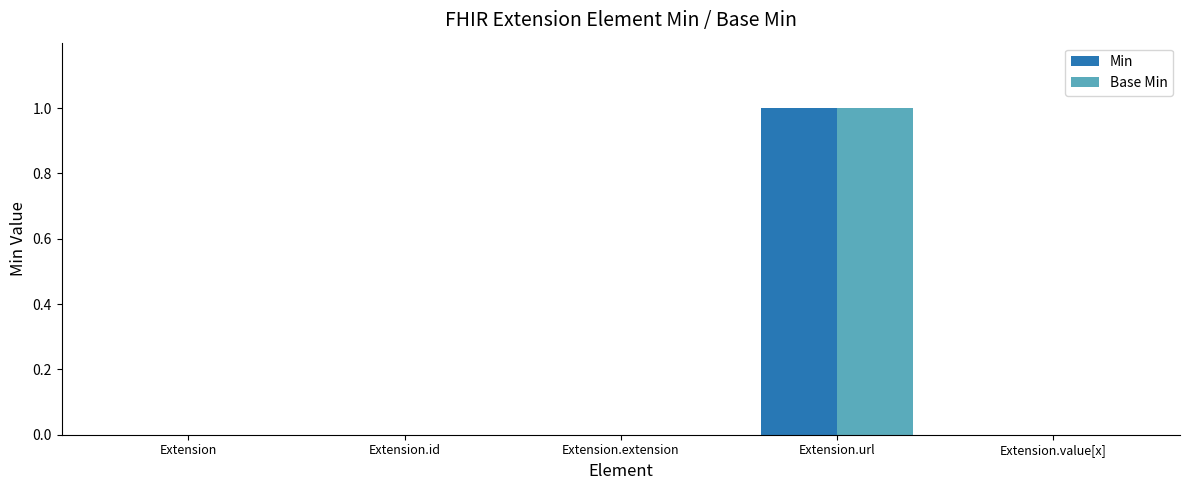

What are all the series names shown in the legend?

Min, Base Min